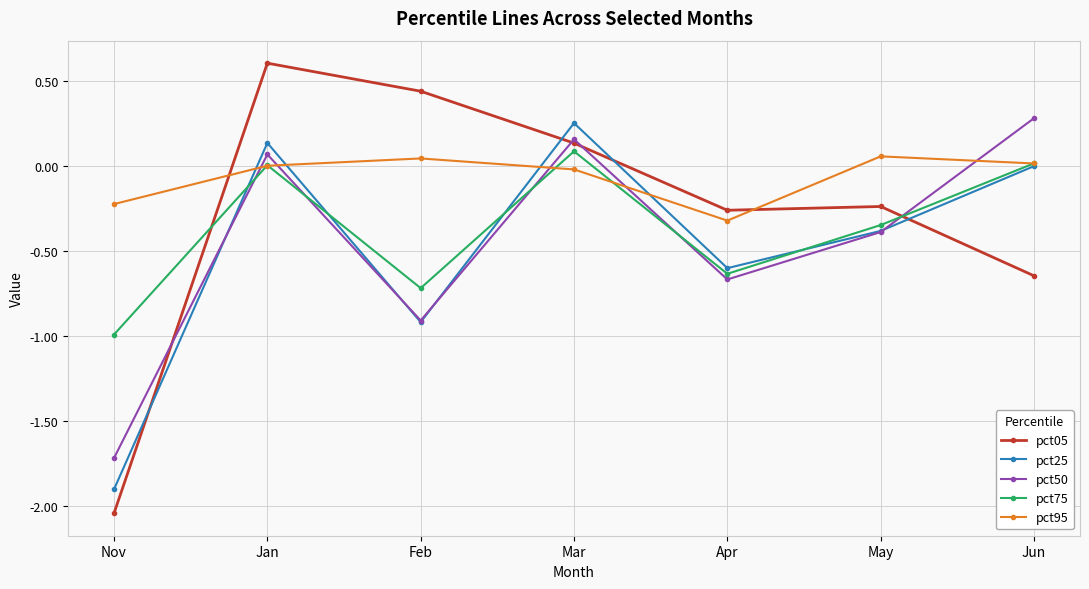

Where do pct50 and pct95 first cross each other?

Nov and Jan